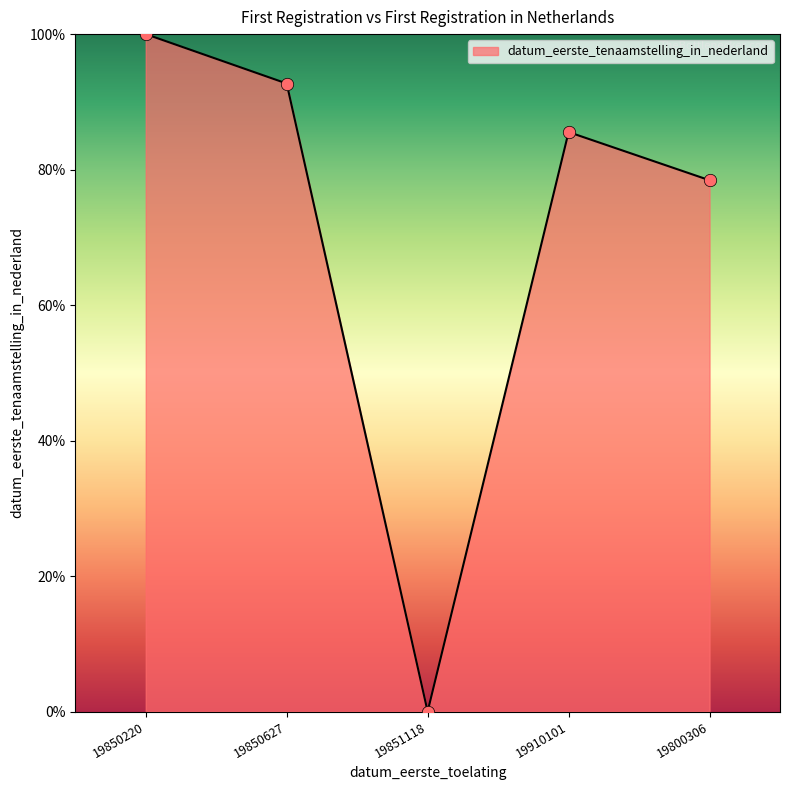

What is the change in value from 19851118 to 19800306?

+78.4